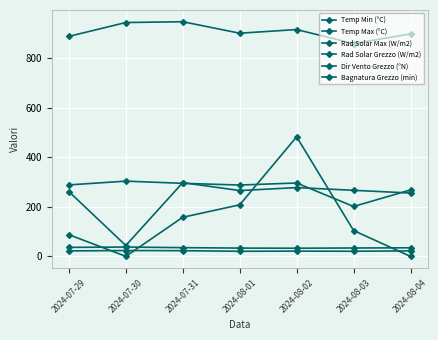

The Dir Vento Grezzo (°N) series shows 174.9 at 2024-07-31. True or false?

False